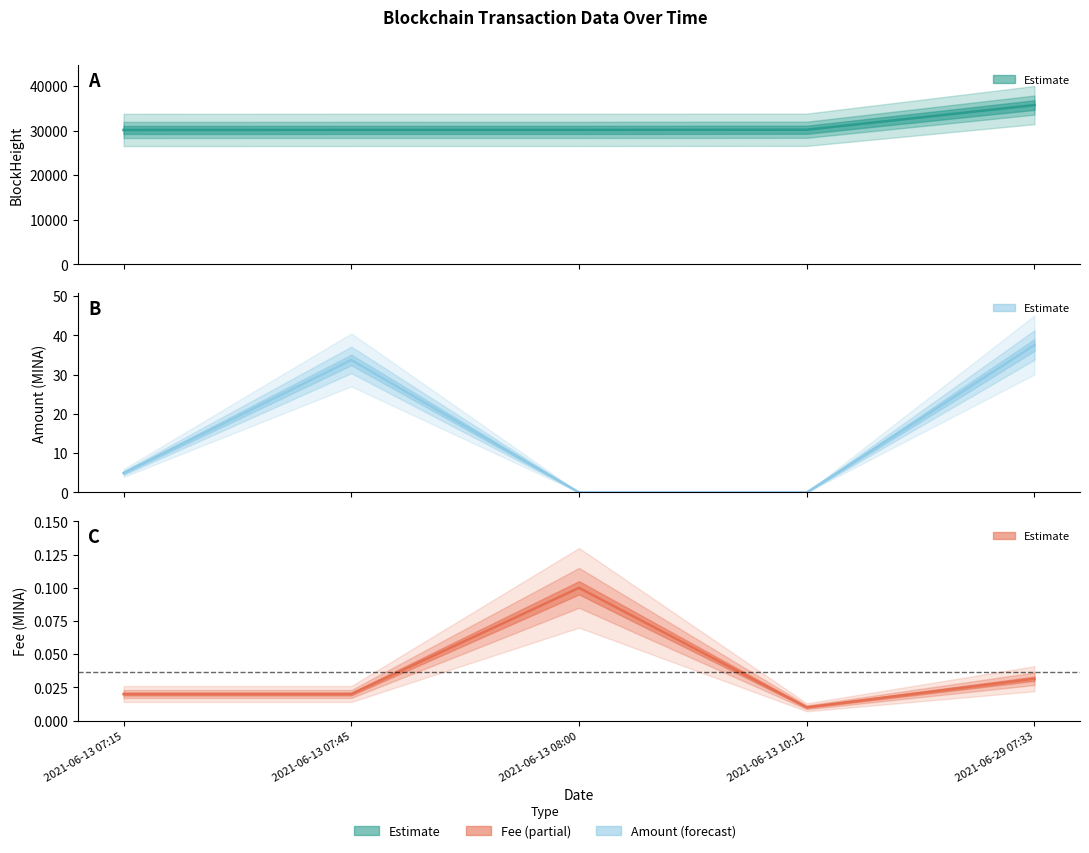

What is the value of the Fee point at the 3rd from the left?

0.1